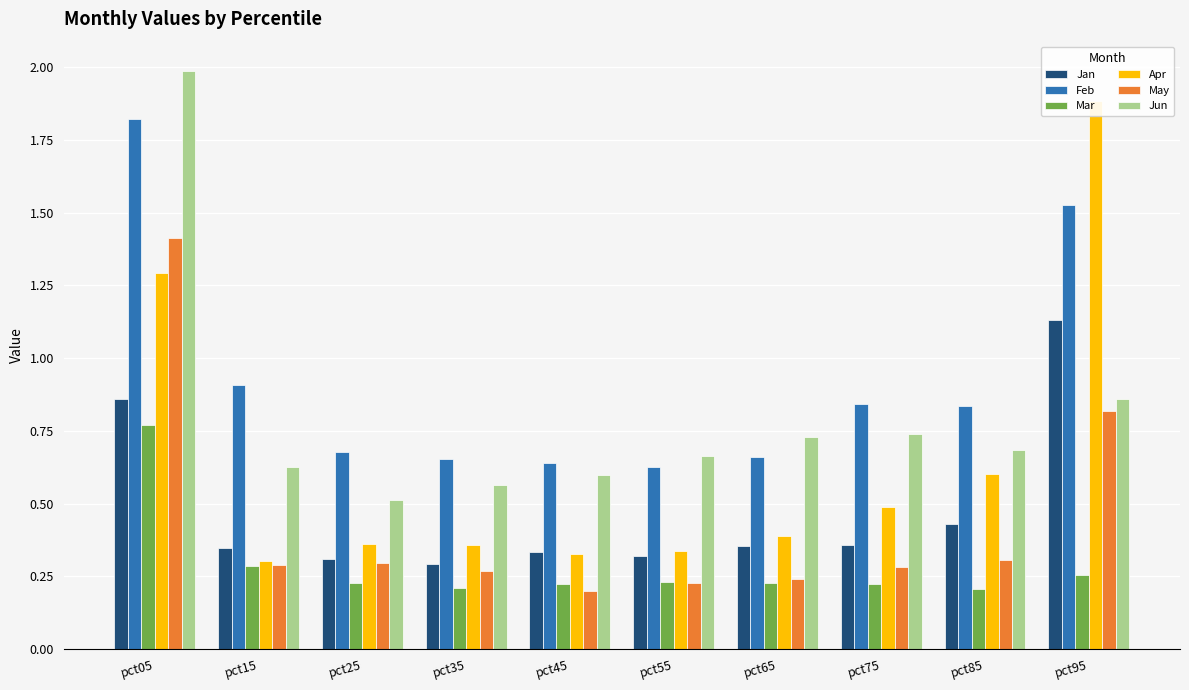

What value does the Mar series have at pct05?

0.8